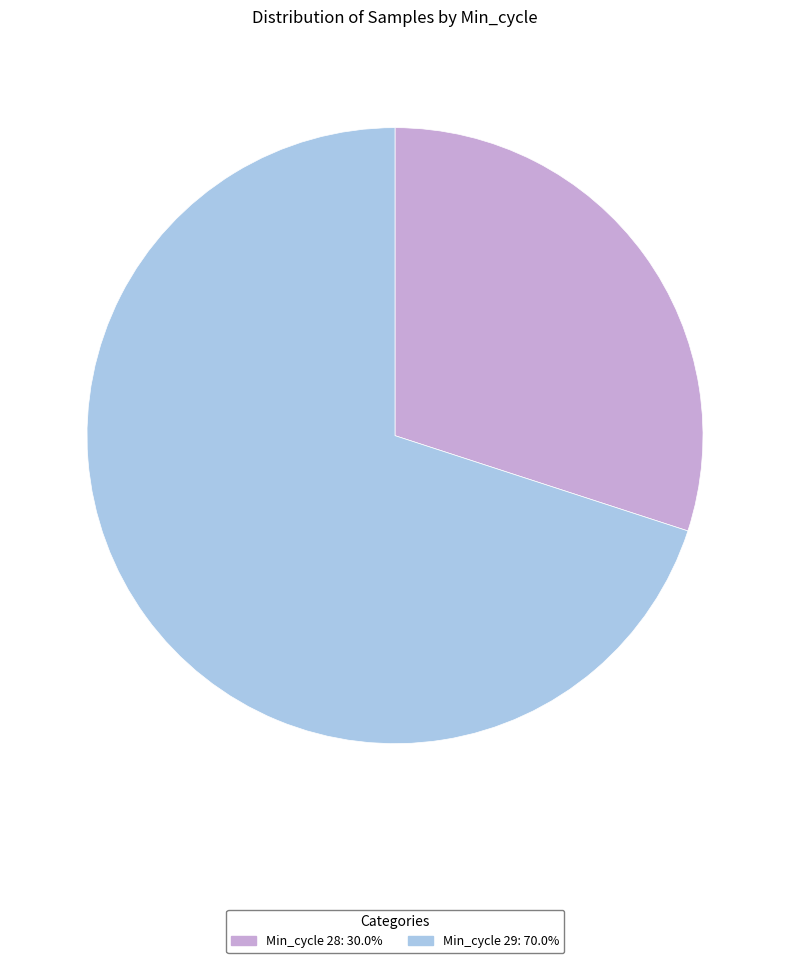

Count the number of slices in the pie.

2